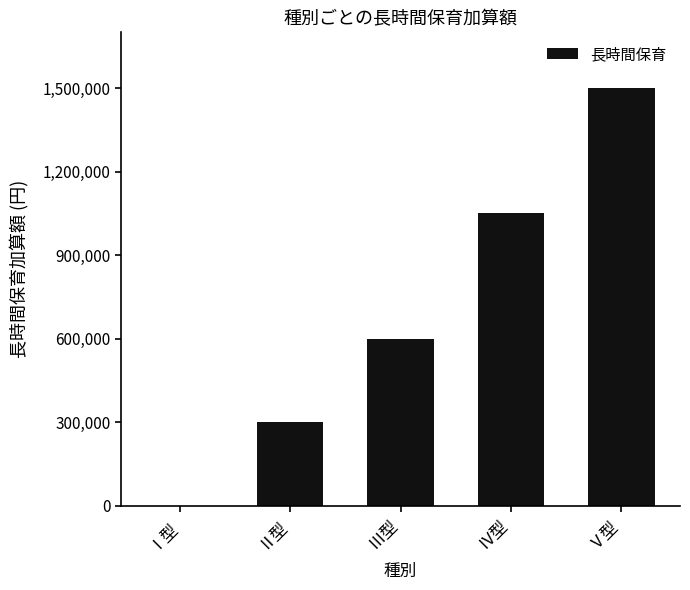

The chart shows a value of 0 at Ⅰ型. True or false?

True